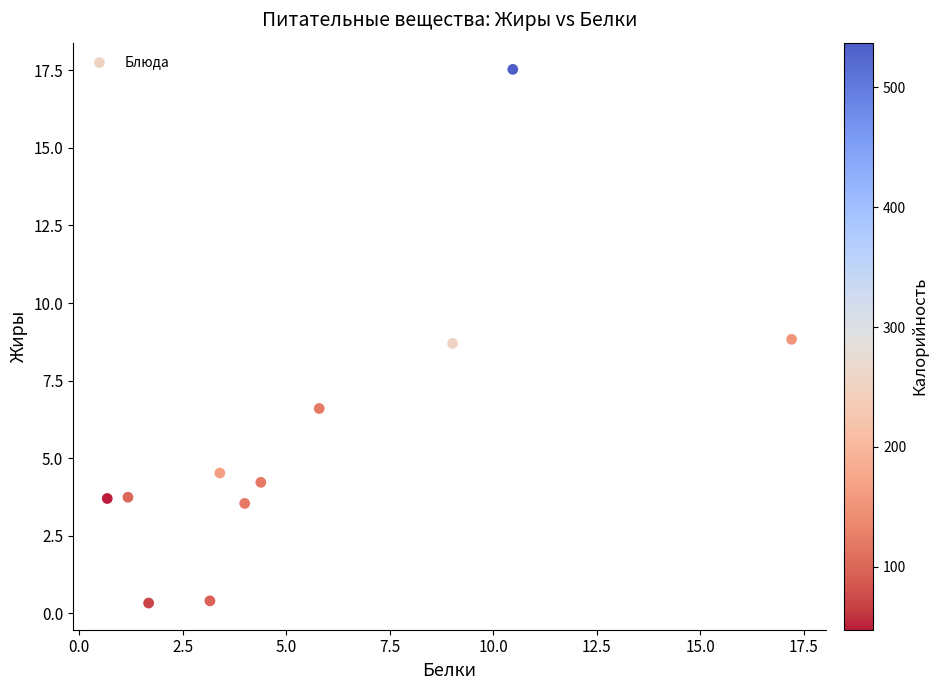

What is the average Y value?

5.6